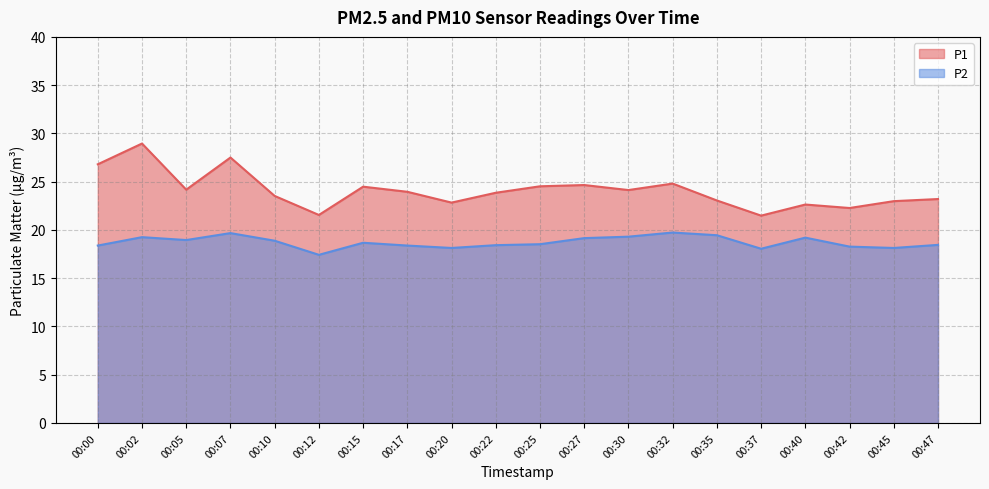

What are all the series names shown in the legend?

P1, P2